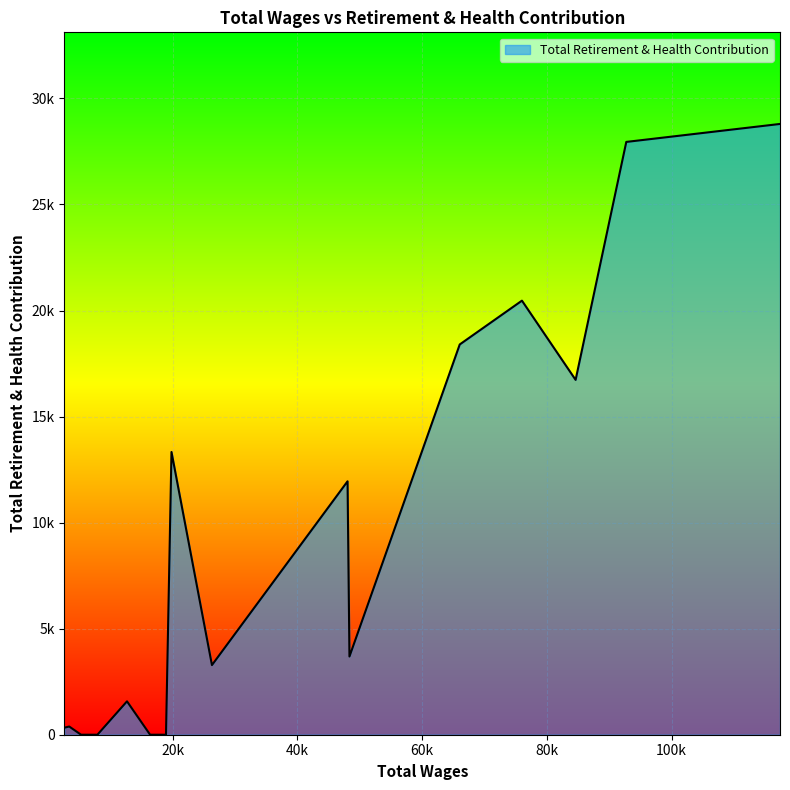

Rank the categories by value from highest to lowest.

117390.0, 92737.0, 75998.0, 66023.0, 84607.0, 19790.0, 48028.0, 48335.0, 26280.0, 12654.0, 3385.0, 2615.0, 18909.0, 16362.0, 7908.0, 5850.0, 5287.0